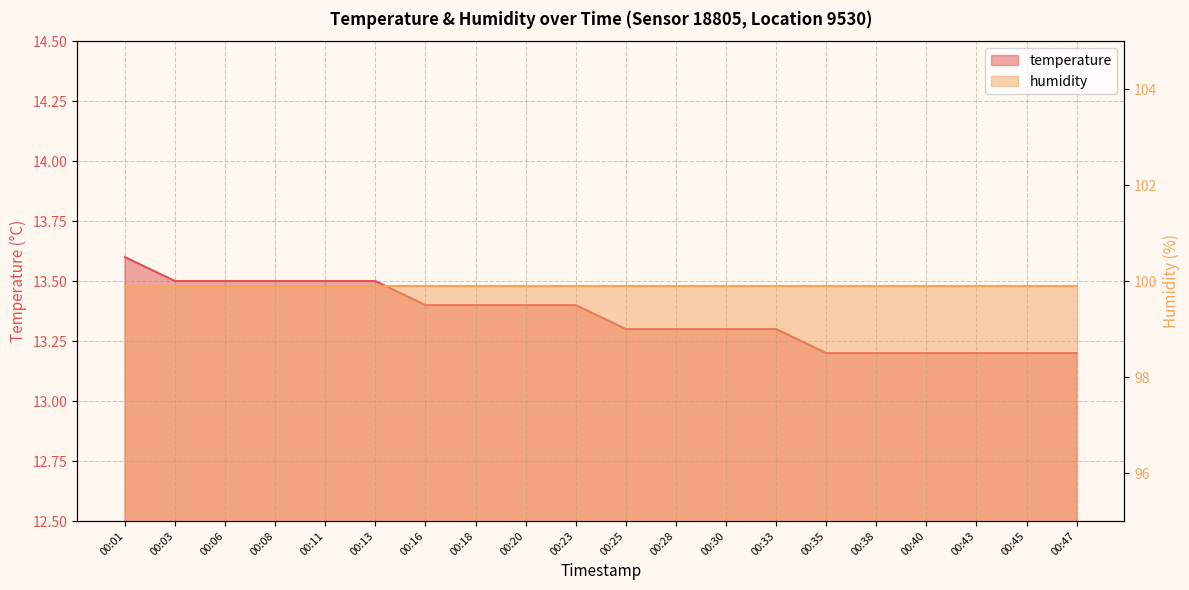

True or false: there are more than 0 points higher than both neighbors.

False